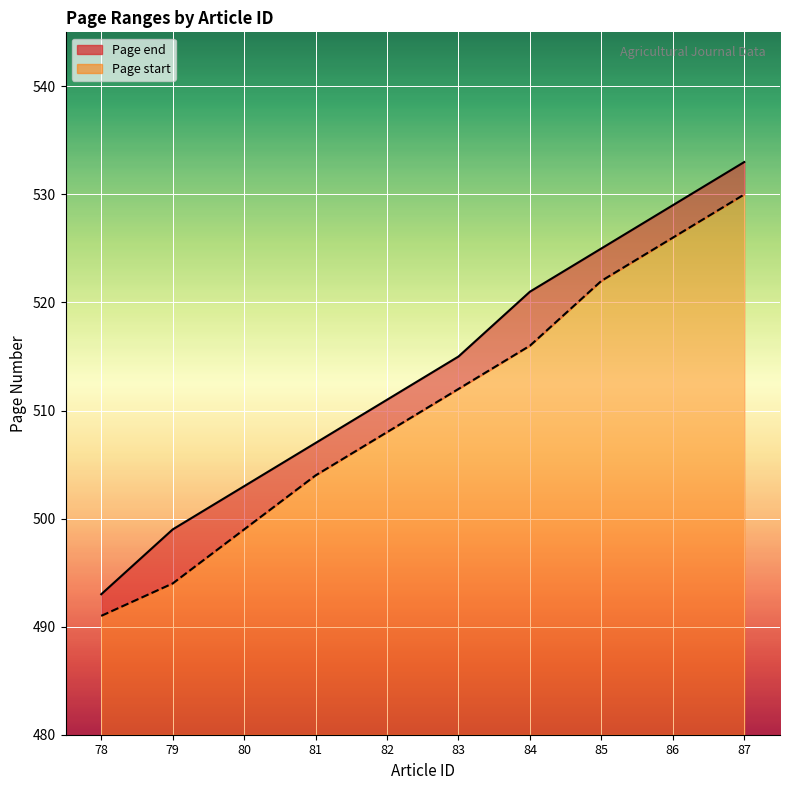

Count the Page start values in the range 499 to 522.

6